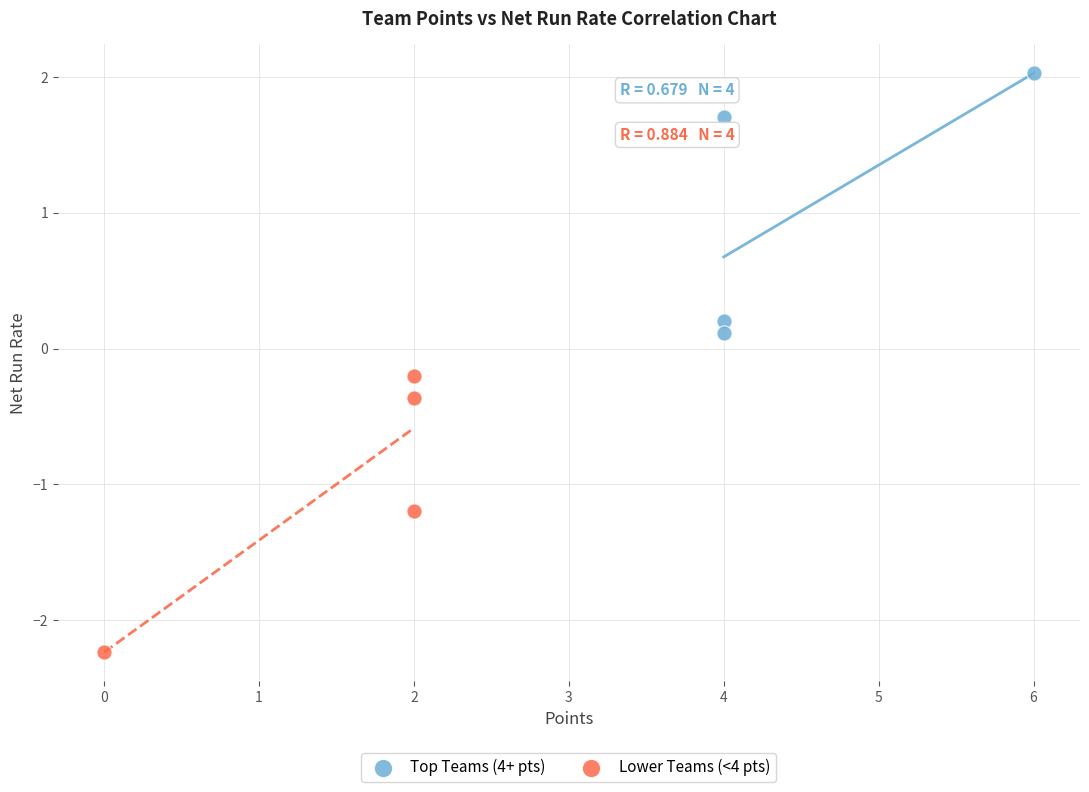

What are all the series names shown in the legend?

Top Teams (4+ pts), Lower Teams (<4 pts)